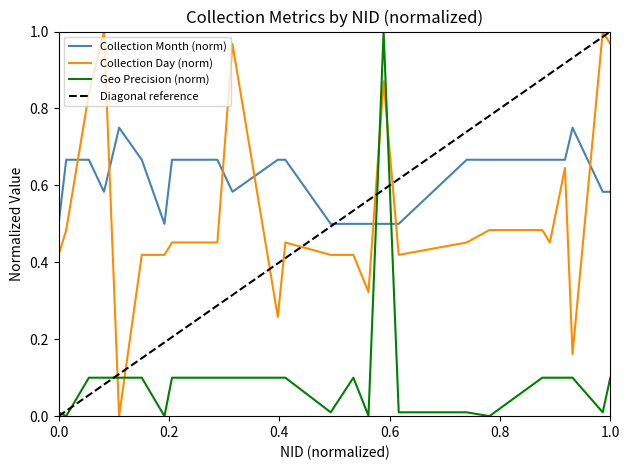

True or false: Collection Month and Collection Day cross at least once.

True